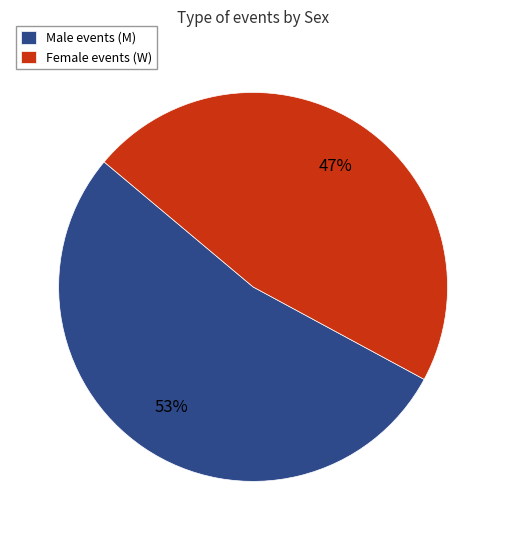

Which category accounts for the majority?

Male events (M)